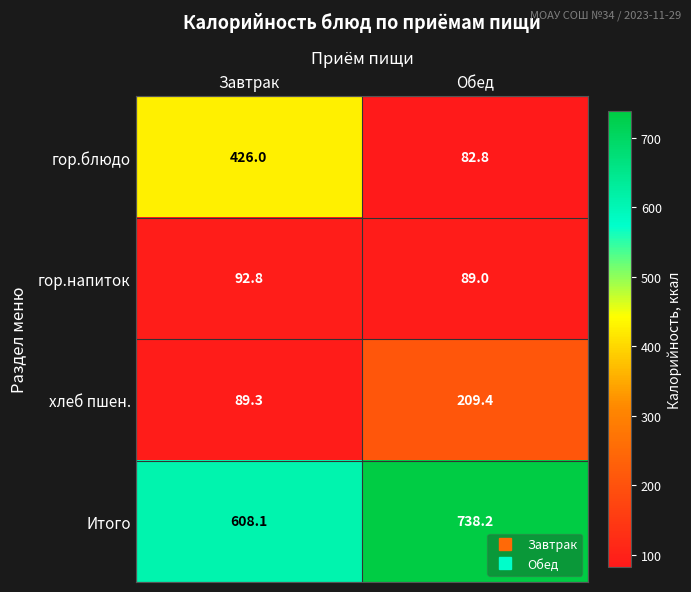

Reading left to right, extract all data points from this chart.

гор.блюдо: 426.0	82.8
гор.напиток: 92.8	89.0
хлеб пшен.: 89.3	209.4
Итого: 608.1	738.2